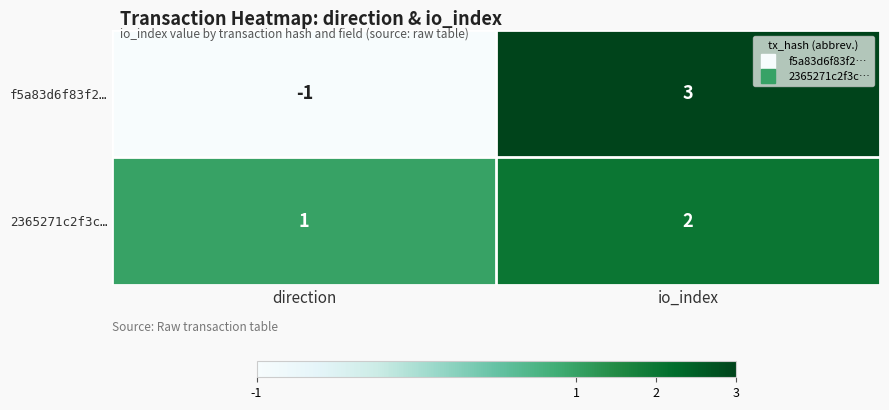

Which series has the largest range (max minus min)?

f5a83d6f83f2…